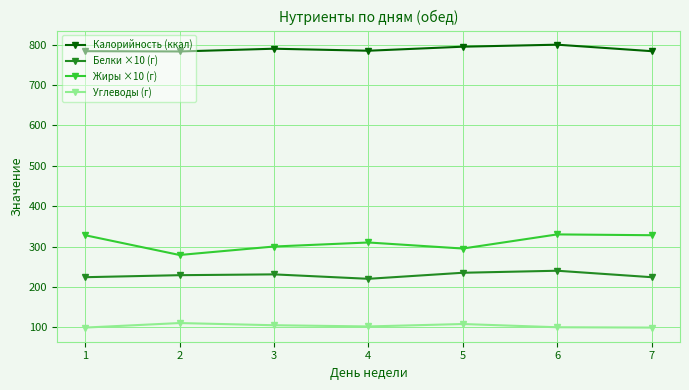

How many interior local peaks does the Белки ×10 (г) series have?

2